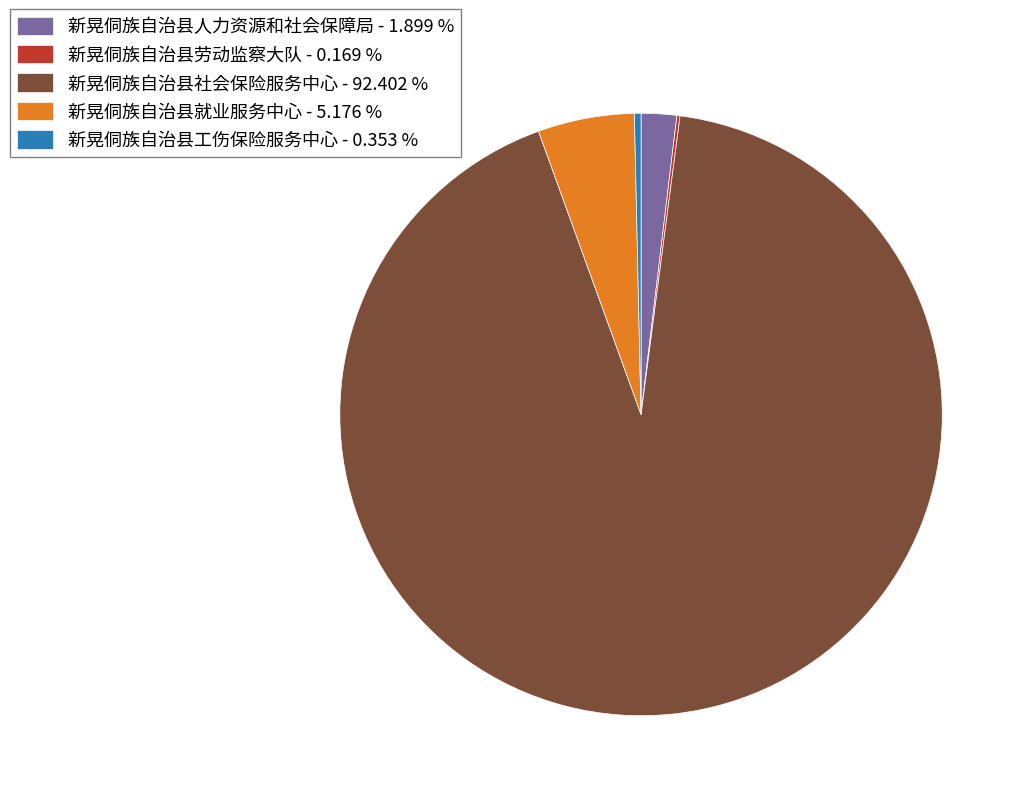

Which has a higher value, 新晃侗族自治县就业服务中心 - 5.176 % or 新晃侗族自治县社会保险服务中心 - 92.402 %?

新晃侗族自治县社会保险服务中心 - 92.402 %